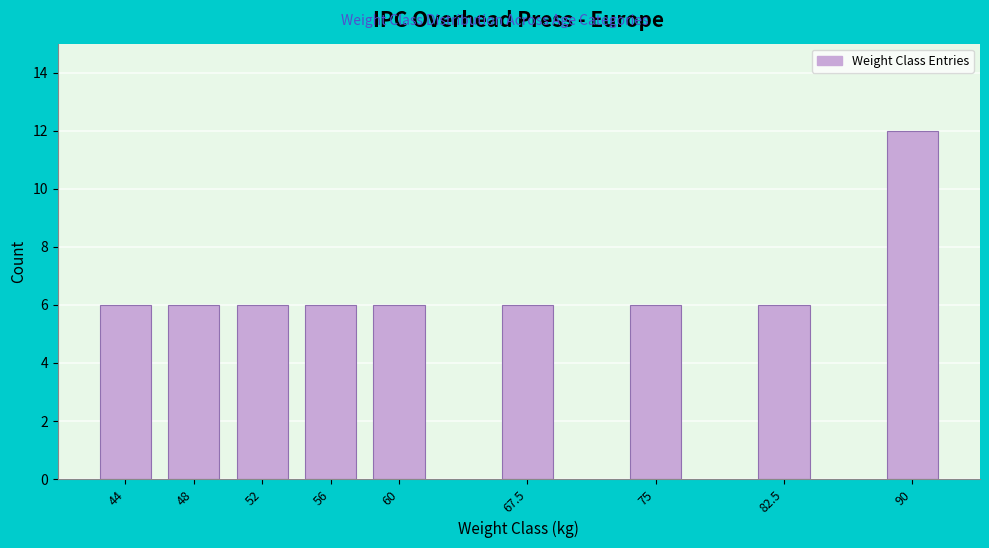

Reading left to right, list all the values displayed in this chart.

44=6	48=6	52=6	56=6	60=6	67.5=6	75=6	82.5=6	90=12